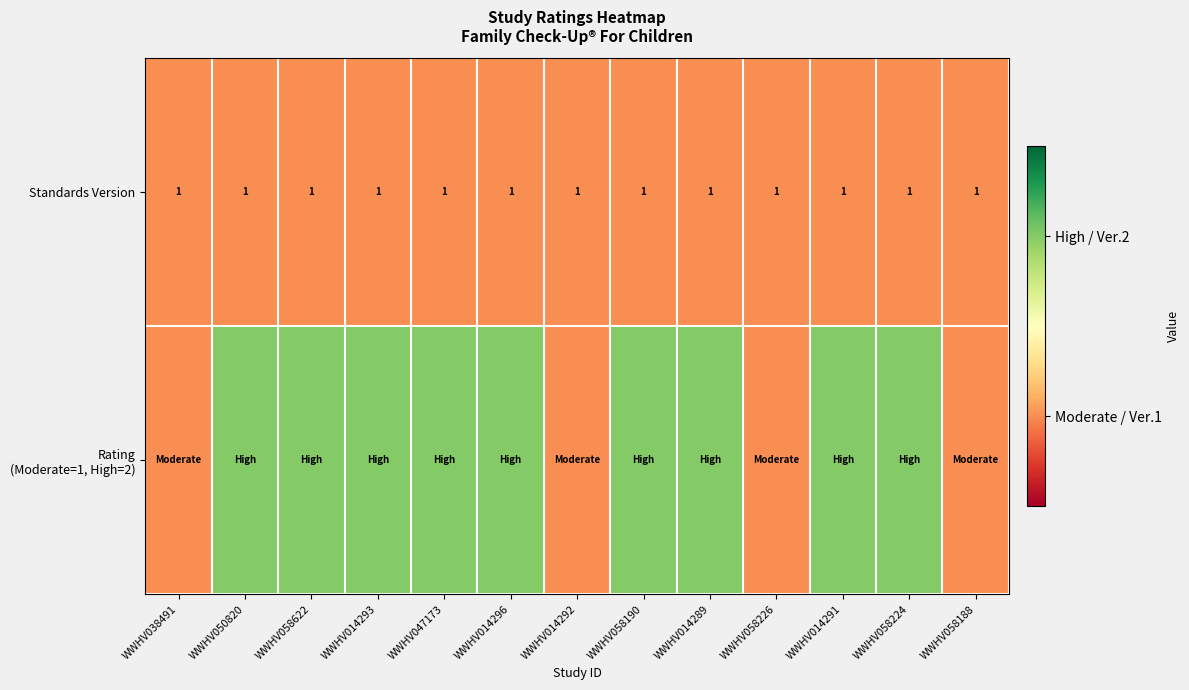

What is the maximum value shown in the chart?

2